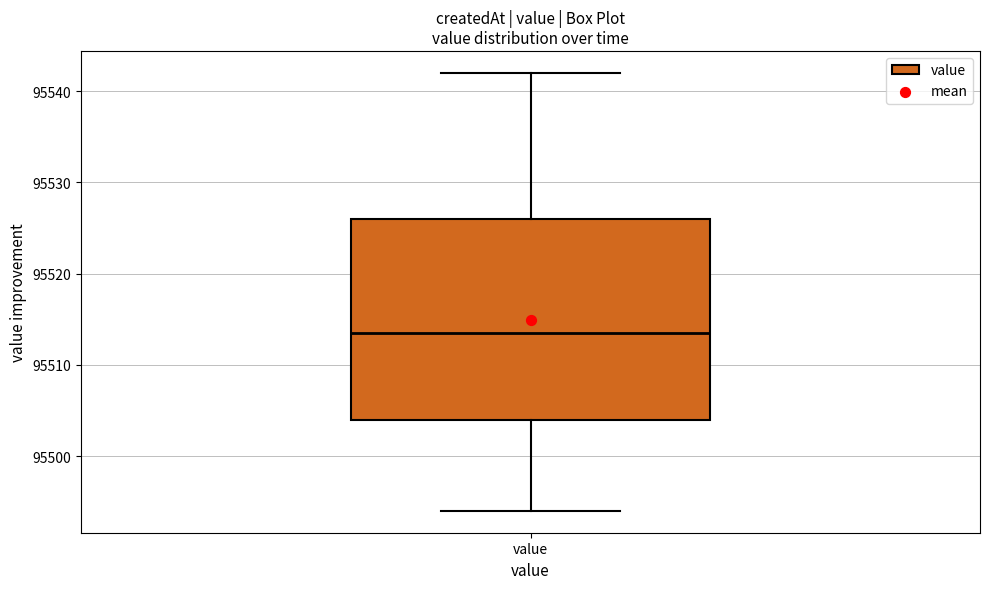

Transcribe this box plot: give where the median line is, the range the box spans, and where the two whiskers end, as read against the y-axis. The values are not printed on the chart, so give them approximately, as read against the axis.

median 95514, box 95504 to 95526, whiskers 95494 to 95542